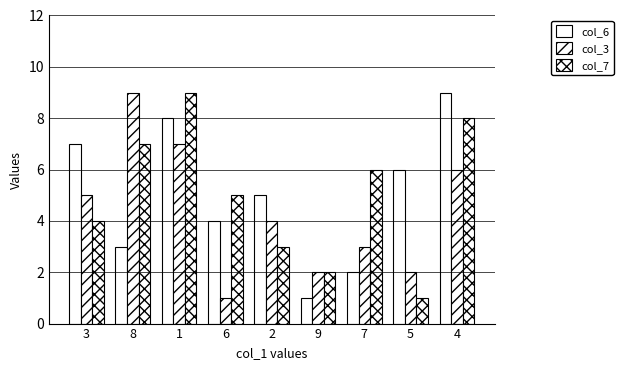

How many values in the col_3 series are below 4?

4